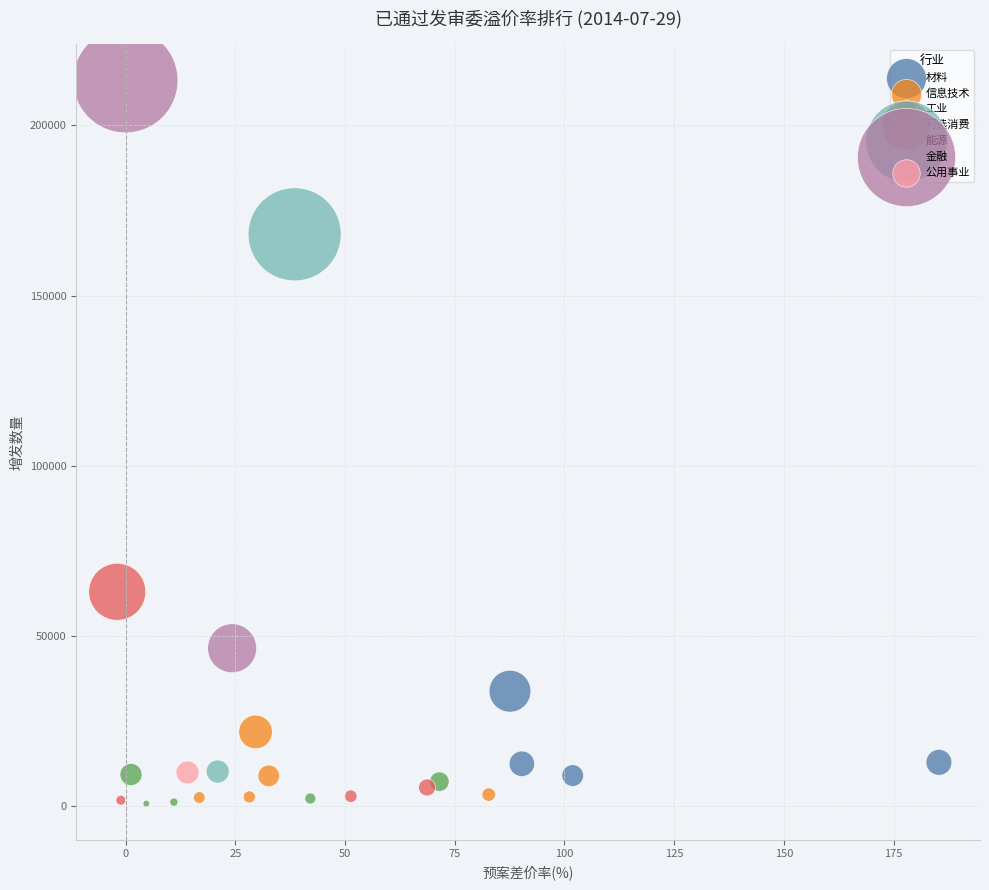

Which series contains the highest Y value?

金融